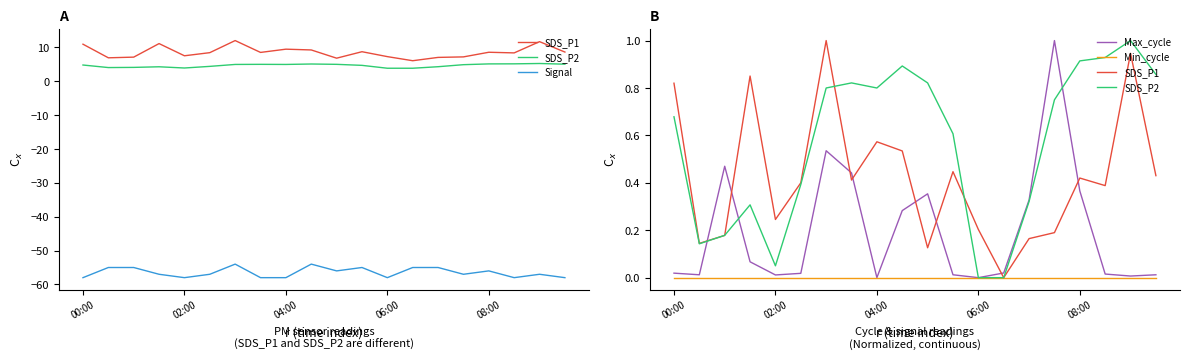

At which category is the sum across all series the highest?

6